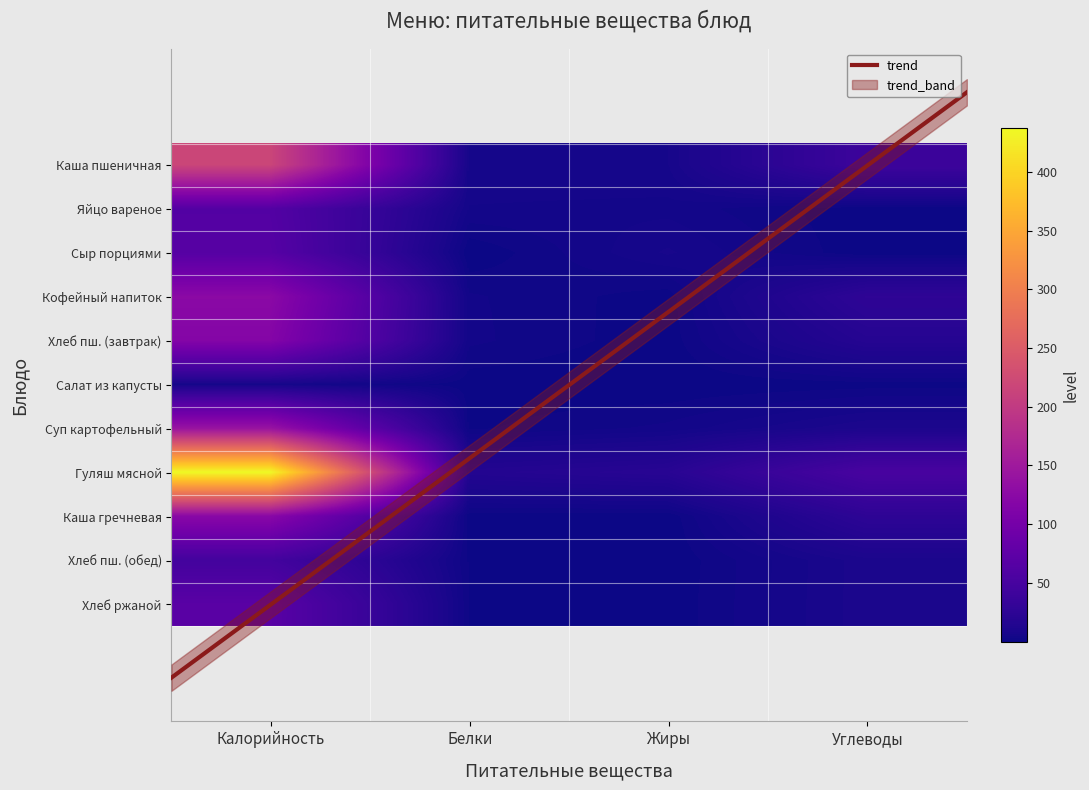

How many data points in яйцо вареное are above 5?

2